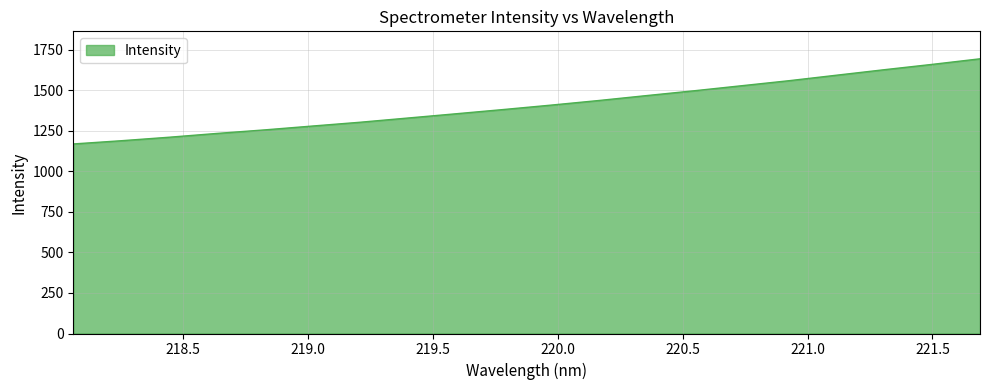

Reading left to right, transcribe all the data shown in this chart.

1169.9	1189.7	1211.3	1234.7	1256.5	1280.3	1303.7	1329.7	1355.8	1382.1	1409.4	1437.8	1468.2	1497.9	1529.2	1560.5	1594.6	1628.4	1661.2	1695.5